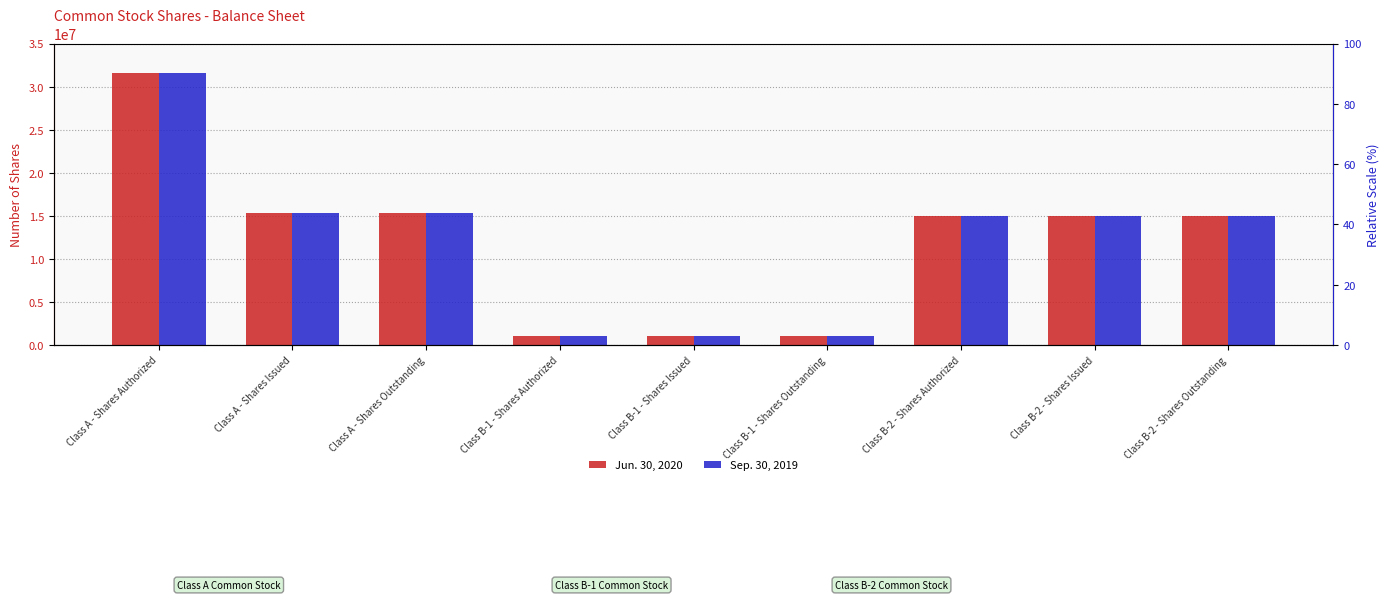

Reading left to right, extract all data points from this chart.

Jun. 30, 2020: Class A - Shares Authorized=31600000	Class A - Shares Issued=15315445	Class A - Shares Outstanding=15315445	Class B-1 - Shares Authorized=1000000	Class B-1 - Shares Issued=1000000	Class B-1 - Shares Outstanding=1000000	Class B-2 - Shares Authorized=15000000	Class B-2 - Shares Issued=15000000	Class B-2 - Shares Outstanding=15000000
Sep. 30, 2019: Class A - Shares Authorized=31600000	Class A - Shares Issued=15302710	Class A - Shares Outstanding=15302710	Class B-1 - Shares Authorized=1000000	Class B-1 - Shares Issued=1000000	Class B-1 - Shares Outstanding=1000000	Class B-2 - Shares Authorized=15000000	Class B-2 - Shares Issued=15000000	Class B-2 - Shares Outstanding=15000000